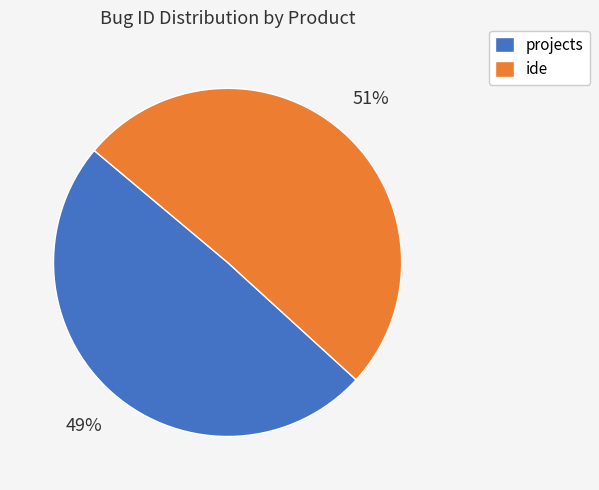

Is the sum of projects and ide greater than half?

Yes